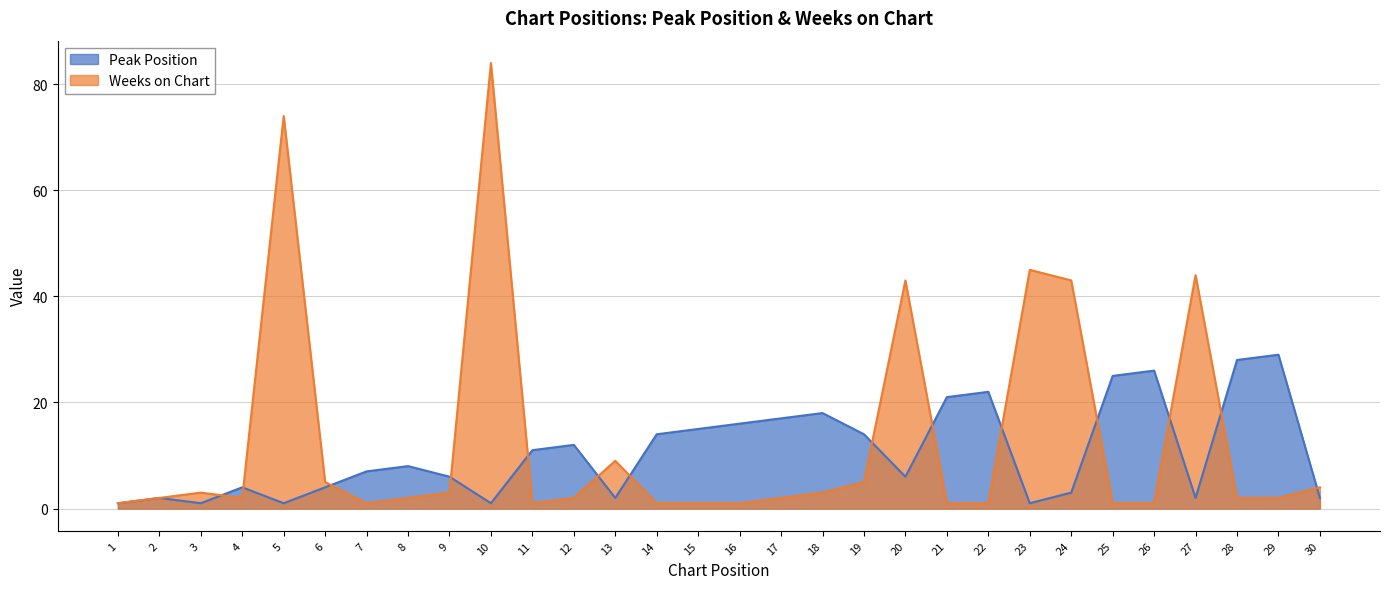

Between 26 and 22, which is larger?

26